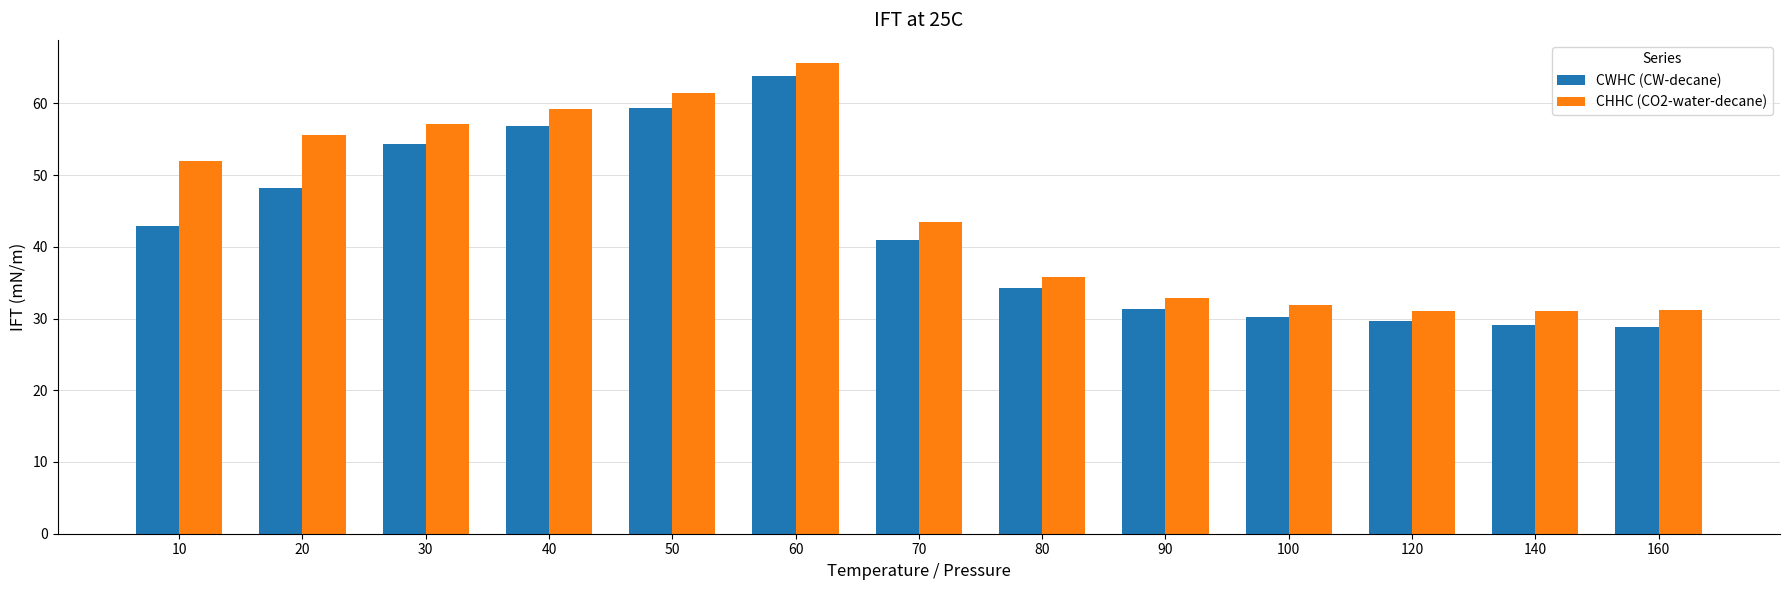

What is the sum of all CWHC (CW-decane) values?

549.7